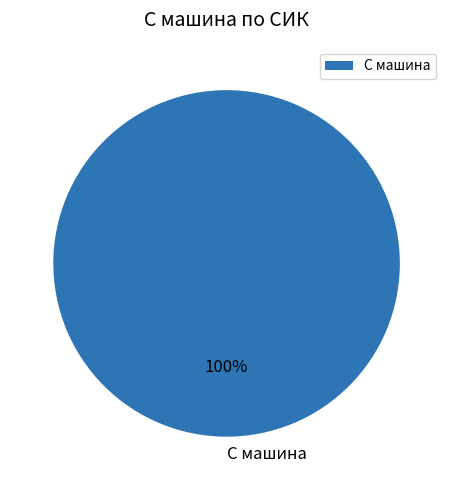

Is there a majority slice in this chart?

Yes